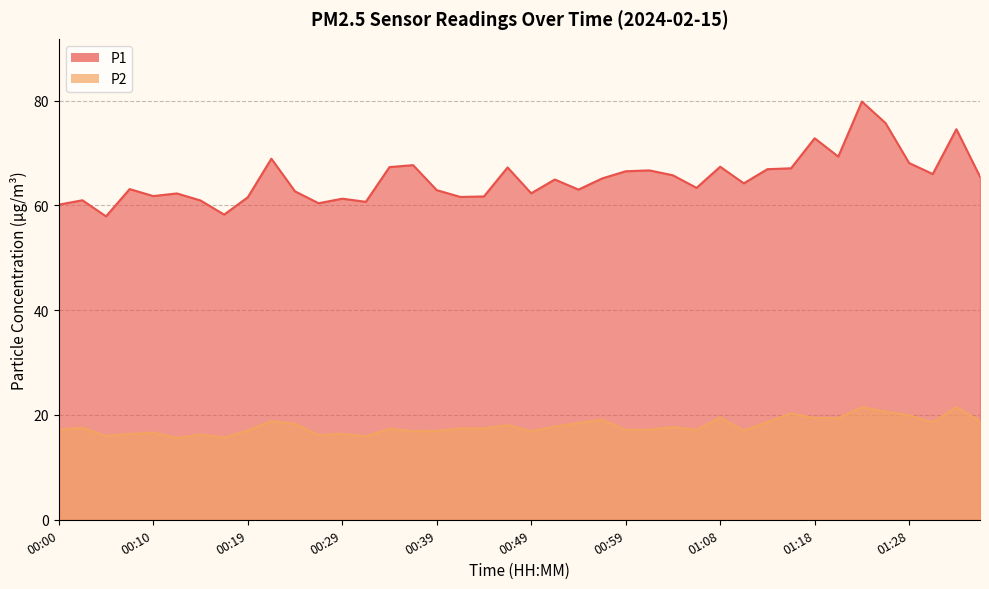

True or false: P2 has more than 2 interior local peaks.

True